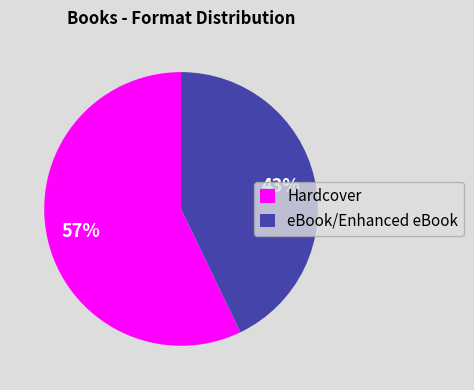

To the nearest percent, what portion does Hardcover represent?

57%